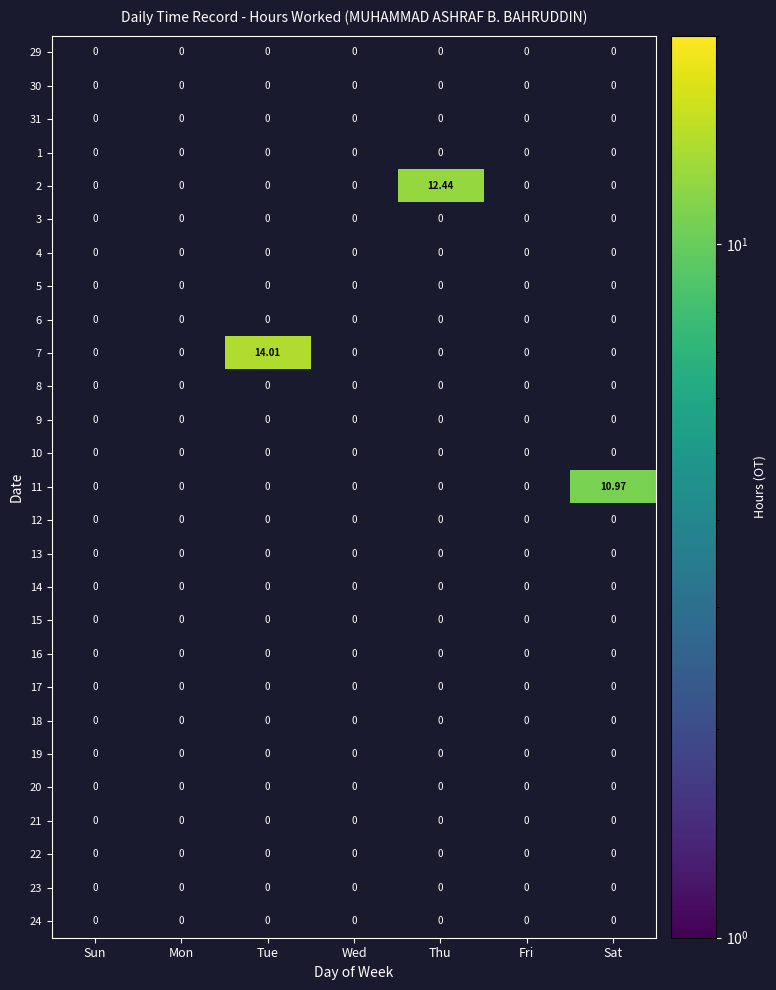

How many series are shown in this chart?

27